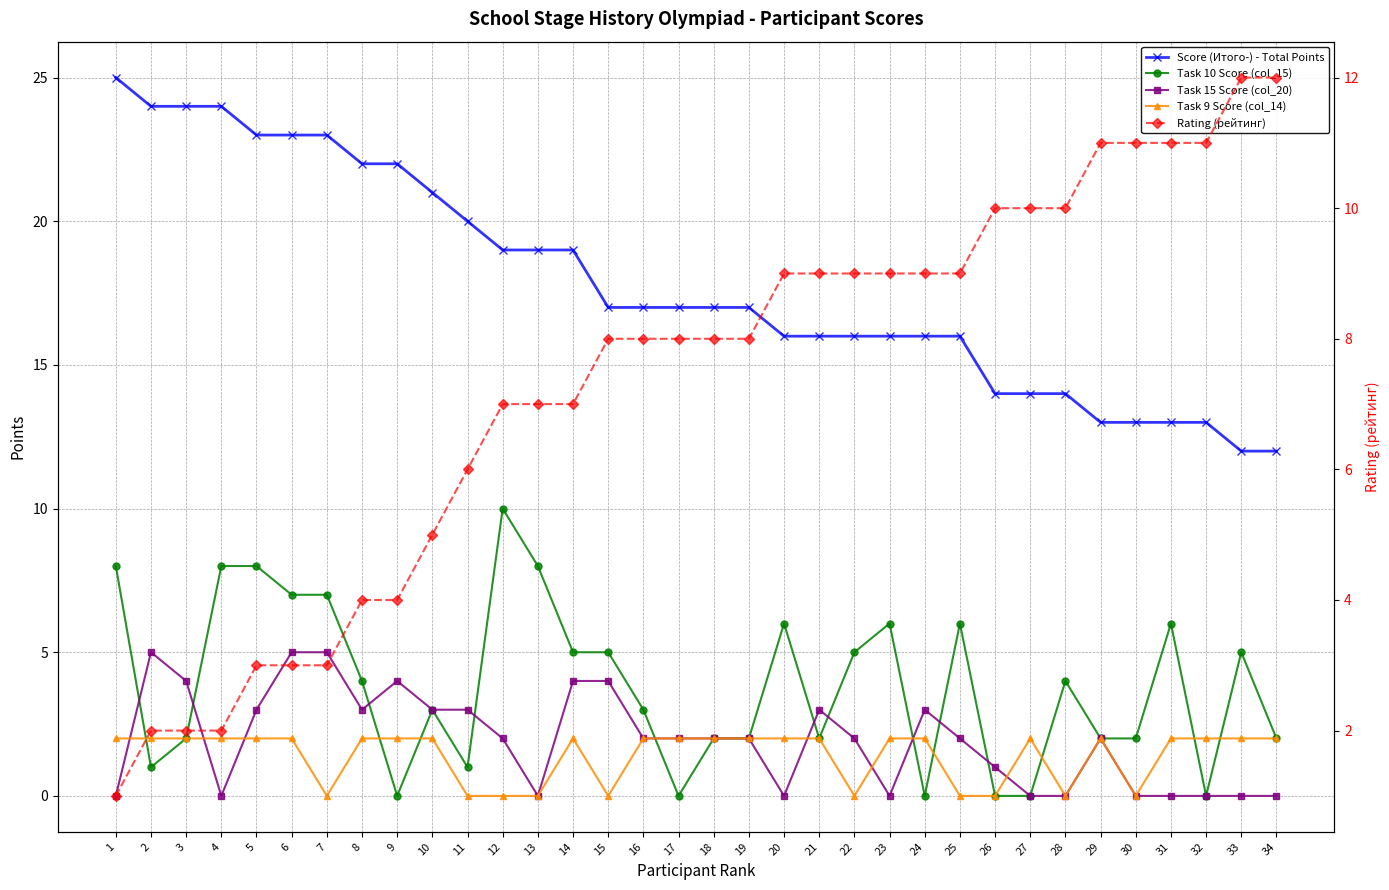

Reading left to right, what are all the values shown in this chart?

Score (Итого-) - Total Points: 1=25	2=24	3=24	4=24	5=23	6=23	7=23	8=22	9=22	10=21	11=20	12=19	13=19	14=19	15=17	16=17	17=17	18=17	19=17	20=16	21=16	22=16	23=16	24=16	25=16	26=14	27=14	28=14	29=13	30=13	31=13	32=13	33=12	34=12
Task 10 Score (col_15): 1=8	2=1	3=2	4=8	5=8	6=7	7=7	8=4	9=0	10=3	11=1	12=10	13=8	14=5	15=5	16=3	17=0	18=2	19=2	20=6	21=2	22=5	23=6	24=0	25=6	26=0	27=0	28=4	29=2	30=2	31=6	32=0	33=5	34=2
Task 15 Score (col_20): 1=0	2=5	3=4	4=0	5=3	6=5	7=5	8=3	9=4	10=3	11=3	12=2	13=0	14=4	15=4	16=2	17=2	18=2	19=2	20=0	21=3	22=2	23=0	24=3	25=2	26=1	27=0	28=0	29=2	30=0	31=0	32=0	33=0	34=0
Task 9 Score (col_14): 1=2	2=2	3=2	4=2	5=2	6=2	7=0	8=2	9=2	10=2	11=0	12=0	13=0	14=2	15=0	16=2	17=2	18=2	19=2	20=2	21=2	22=0	23=2	24=2	25=0	26=0	27=2	28=0	29=2	30=0	31=2	32=2	33=2	34=2
Rating (рейтинг): 1=1	2=2	3=2	4=2	5=3	6=3	7=3	8=4	9=4	10=5	11=6	12=7	13=7	14=7	15=8	16=8	17=8	18=8	19=8	20=9	21=9	22=9	23=9	24=9	25=9	26=10	27=10	28=10	29=11	30=11	31=11	32=11	33=12	34=12